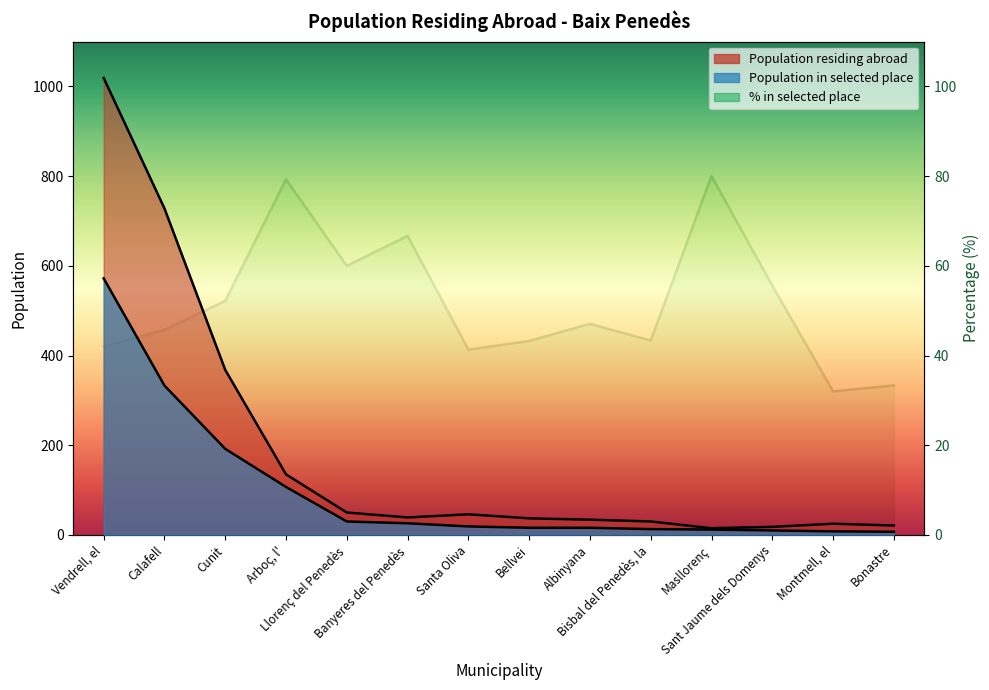

Count the number of data series in this chart.

3